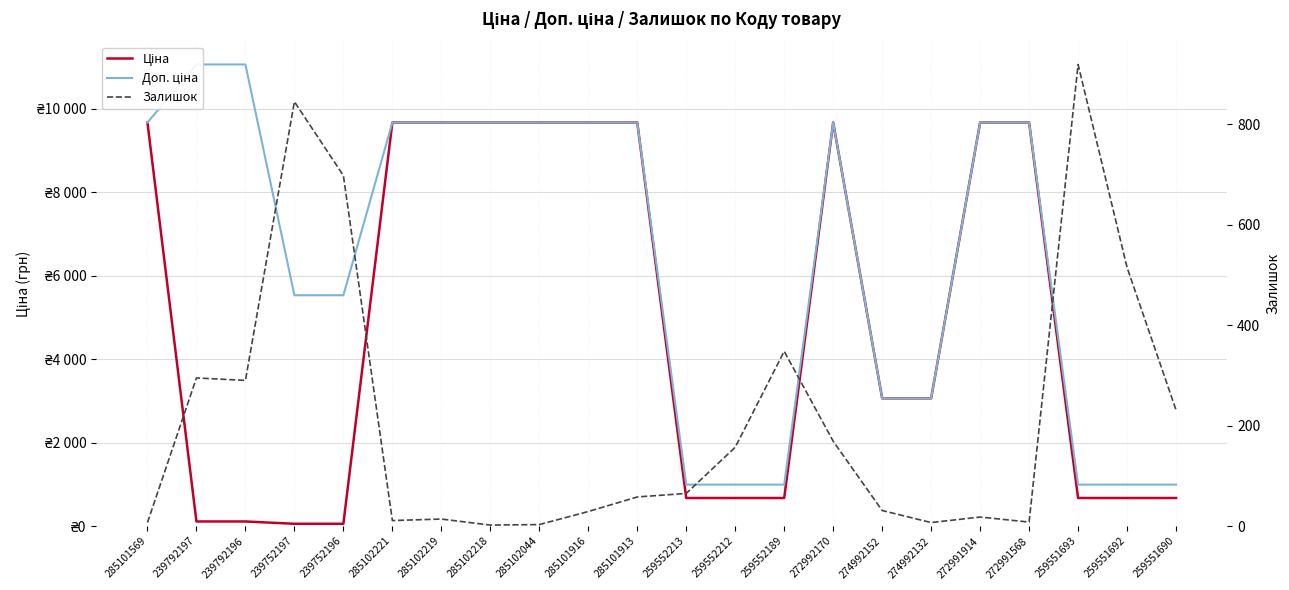

How many values in the Доп. ціна series exceed 9664?

12